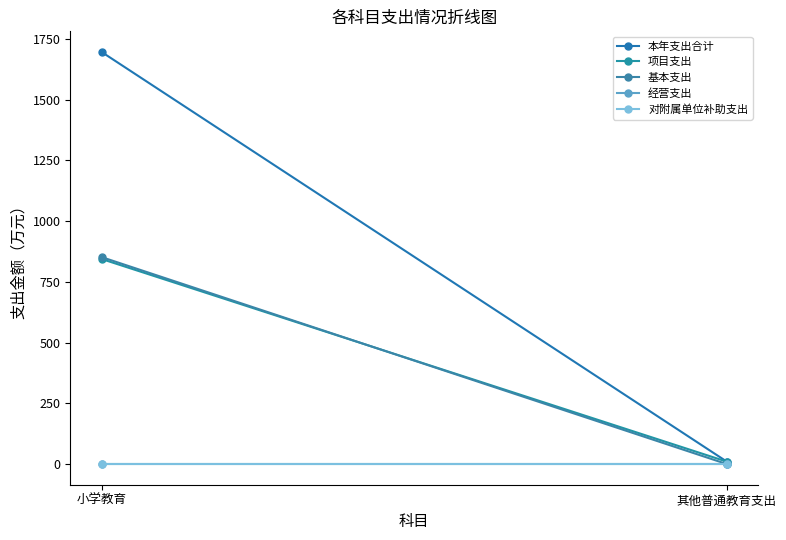

Rank the categories by 本年支出合计 value from lowest to highest.

其他普通教育支出, 小学教育